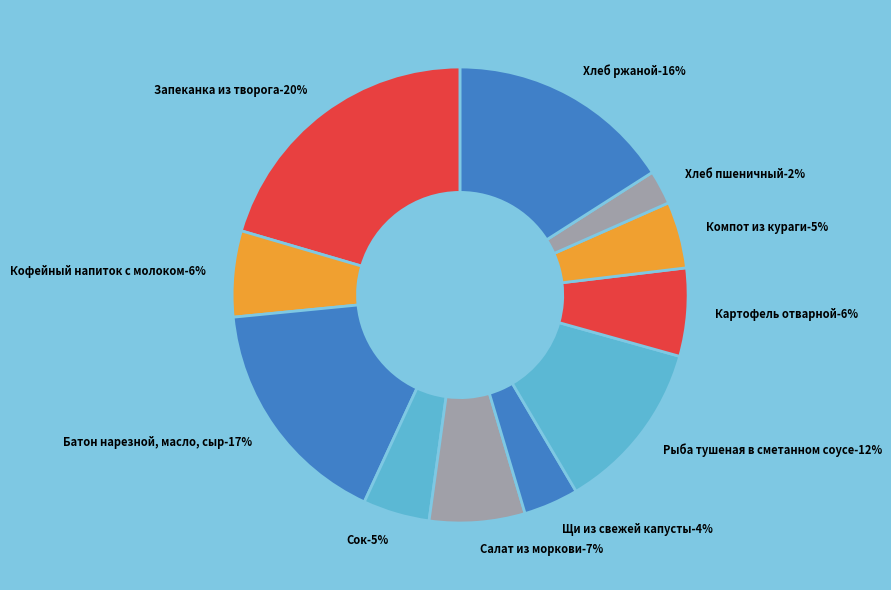

True or false: Хлеб ржаной accounts for 29% of the total.

False